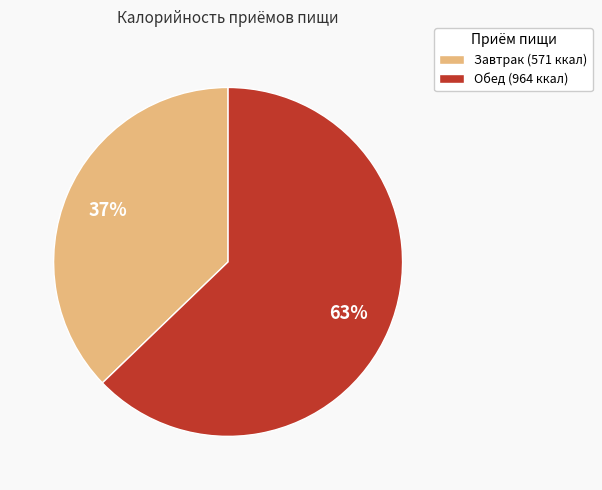

To the nearest percent, what percentage of the pie is Обед?

63%